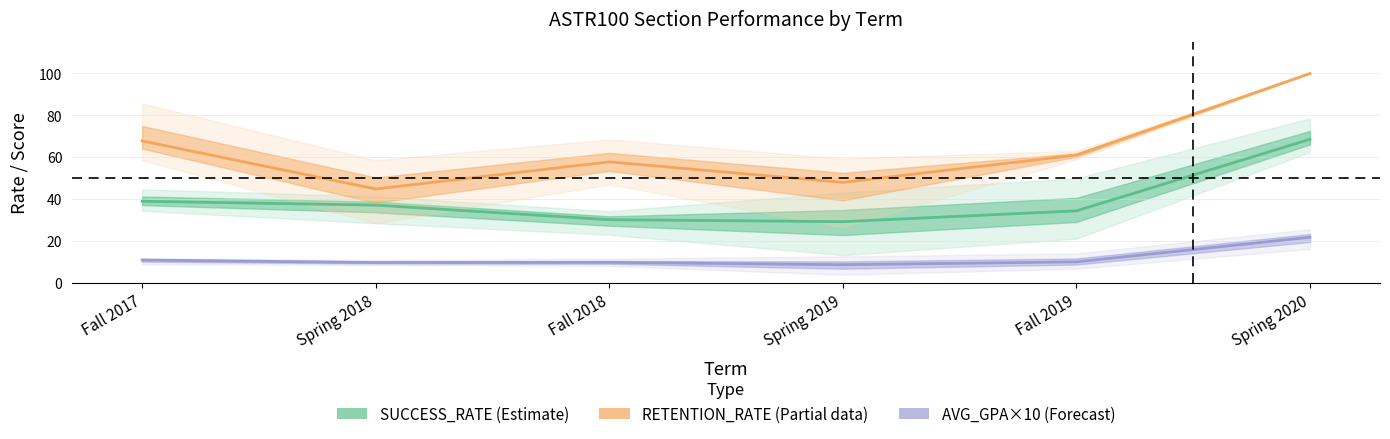

What is the sum of the SUCCESS_RATE (Estimate) values at Fall 2018 and Fall 2017?

69.3